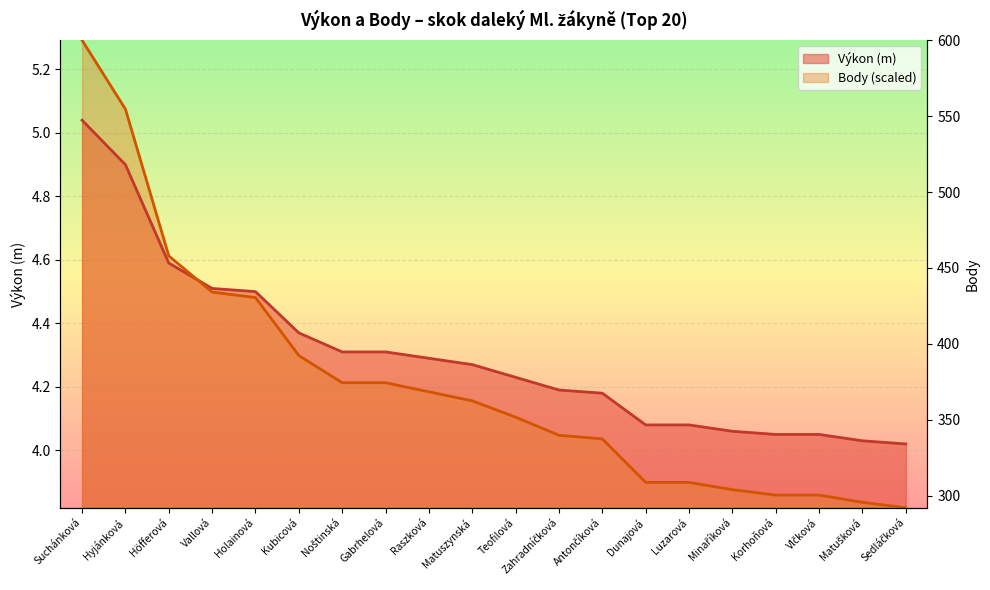

Rank the series by their maximum value, from lowest to highest.

Výkon, Body